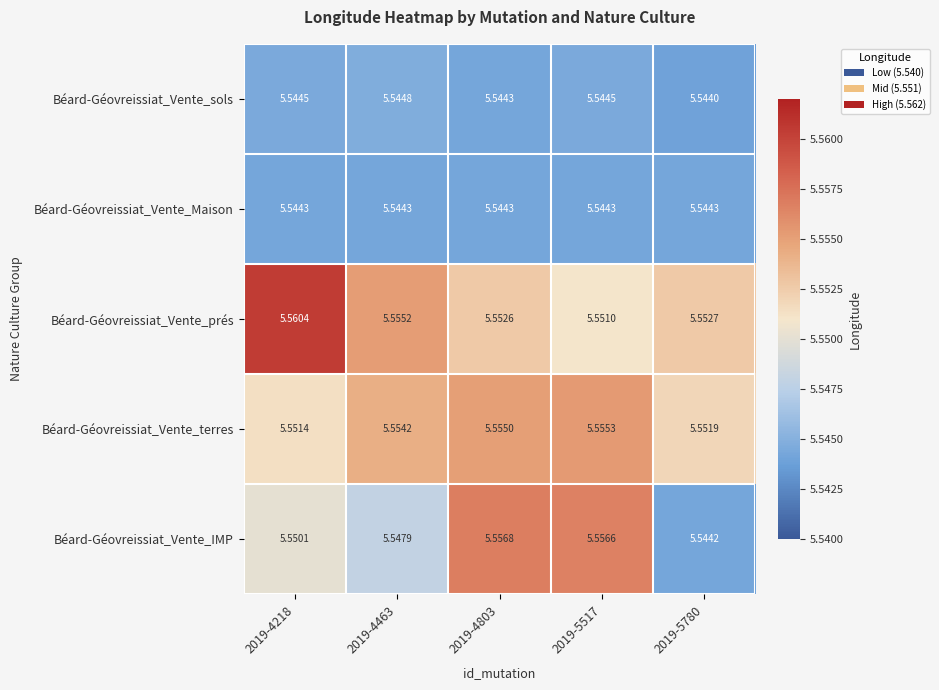

Is the value of Béard-Géovreissiat_Vente_sols at 2019-4218 greater than the value of Béard-Géovreissiat_Vente_Maison at 2019-4463?

Yes